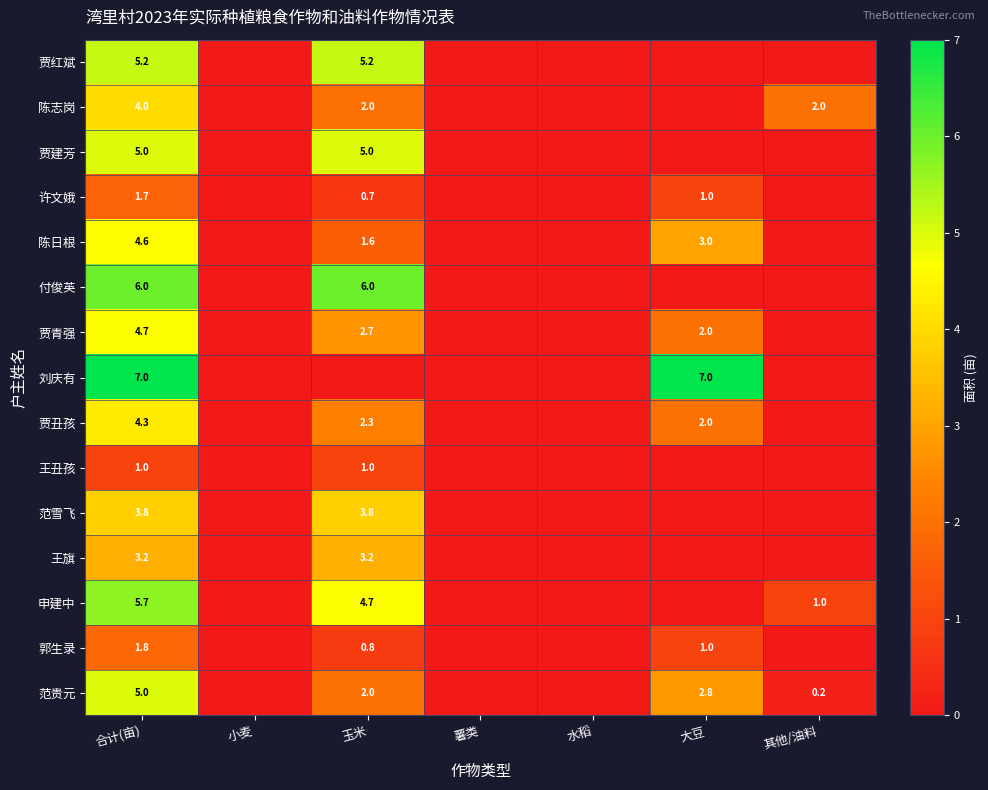

True or false: 陈志岗 has a value of 0.5 at 玉米.

False